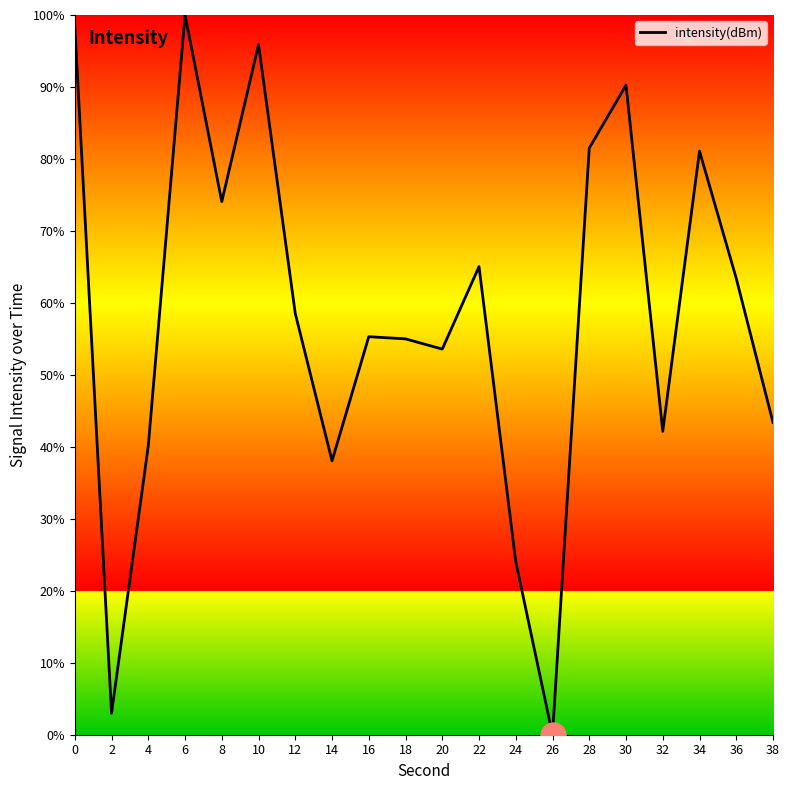

What is the ratio of the value at 10 to the value at 4?

2.4